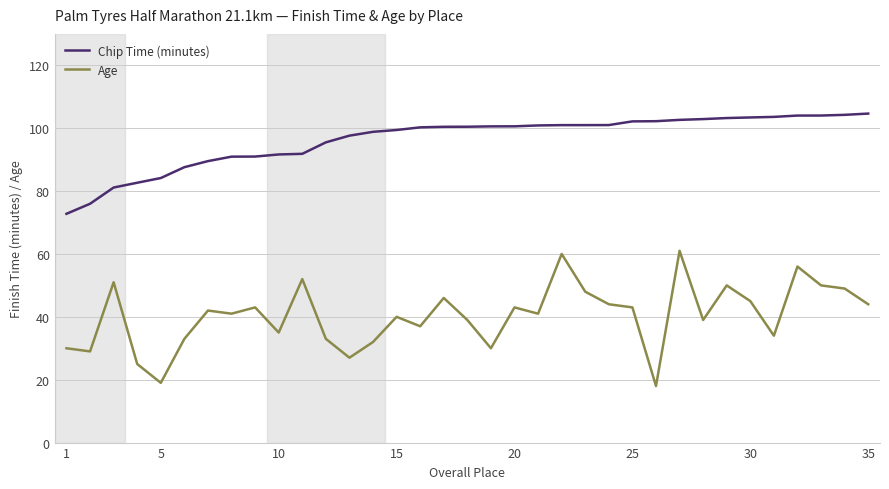

True or false: Age has more than 1 points higher than both neighbors.

True